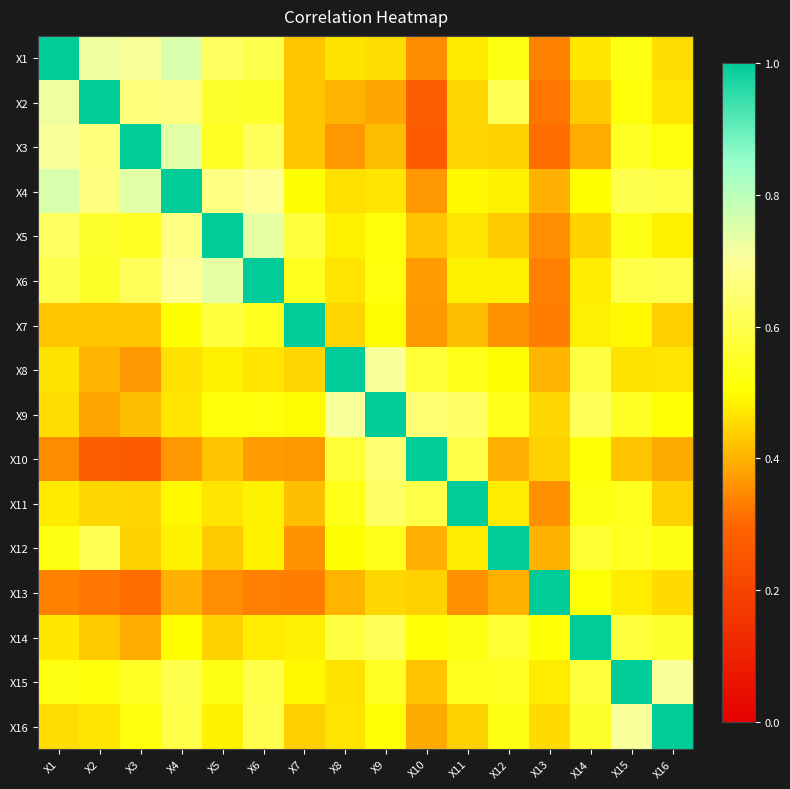

Rank the series at X2 from lowest to highest value.

X10, X13, X9, X8, X7, X14, X11, X16, X15, X6, X5, X12, X3, X4, X1, X2